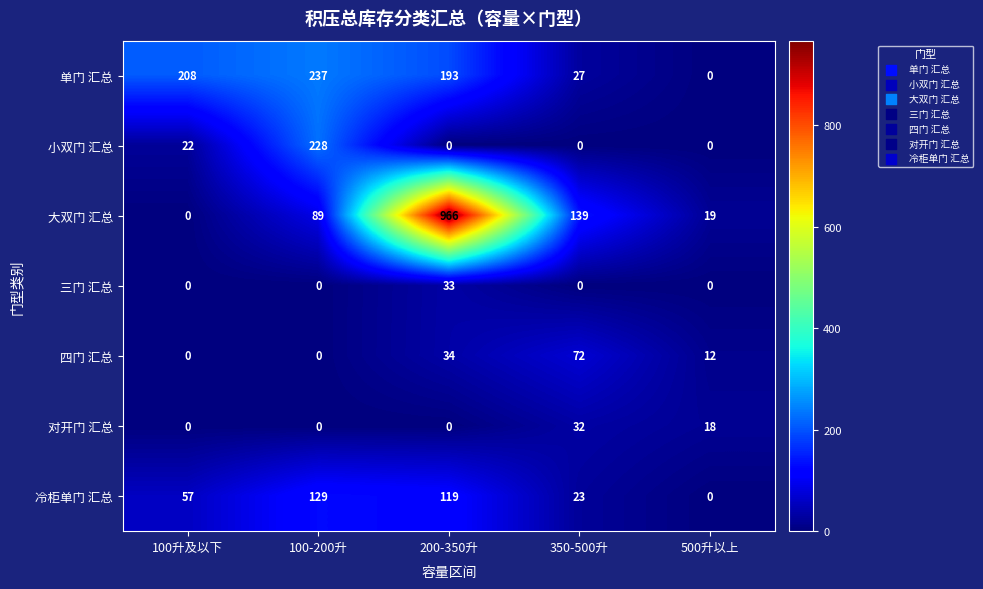

Is it true that 小双门 汇总 equals 228 at 100-200升?

True